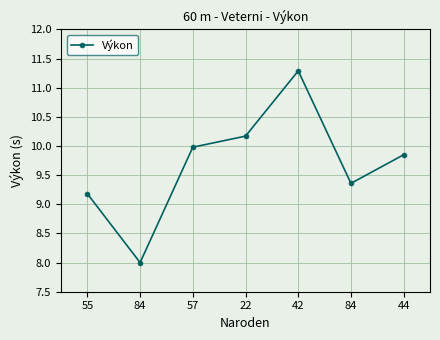

How many values exceed 9?

6